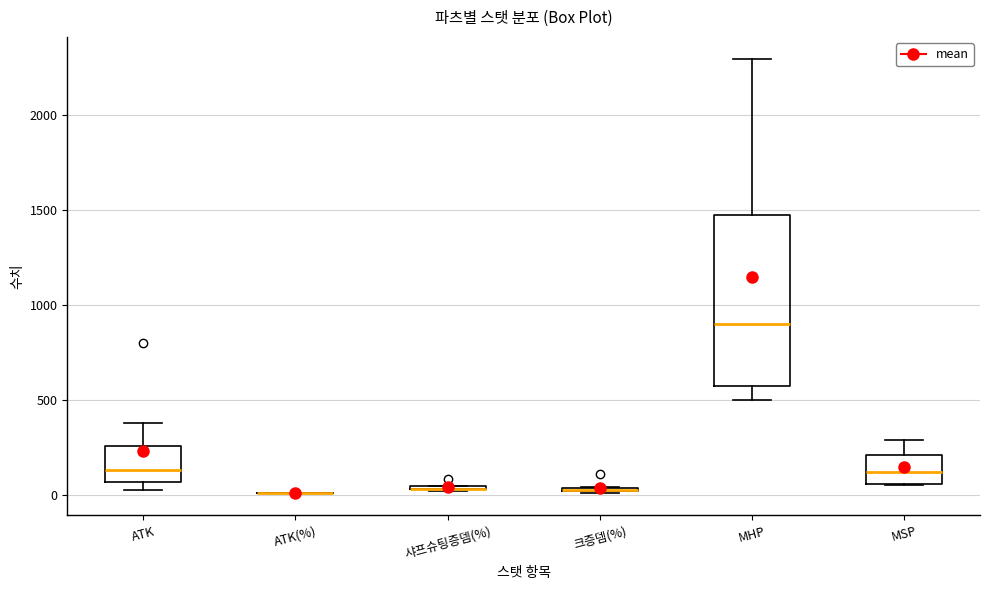

Which box is the tallest, from its lower edge to its upper edge?

MHP